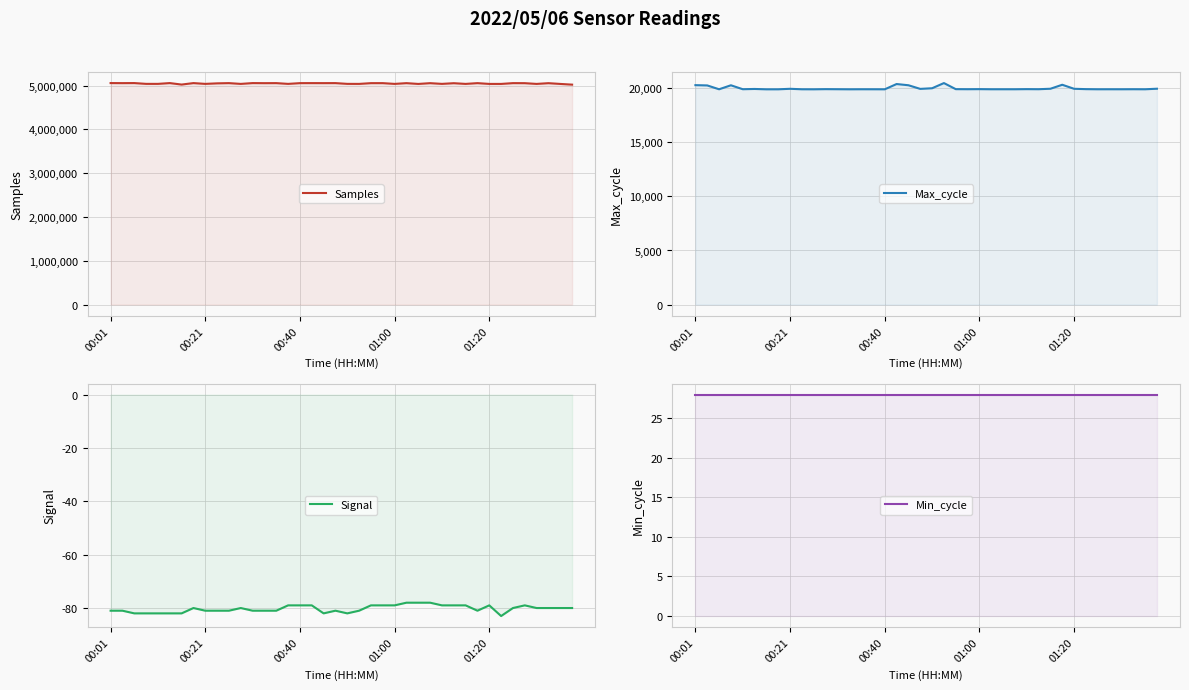

True or false: Max_cycle has more than 0 interior local peaks.

True